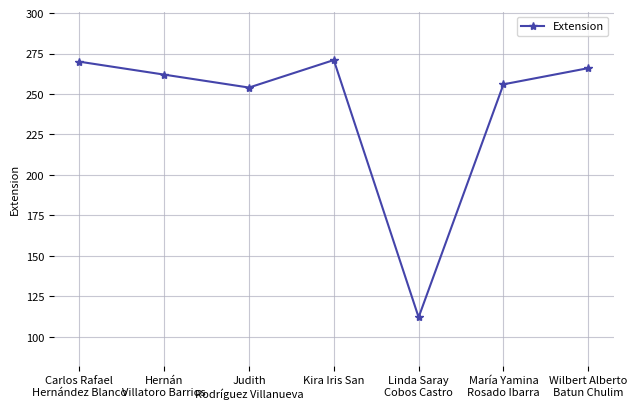

Where is the data nearest to the value 191?

Judith
Rodríguez Villanueva